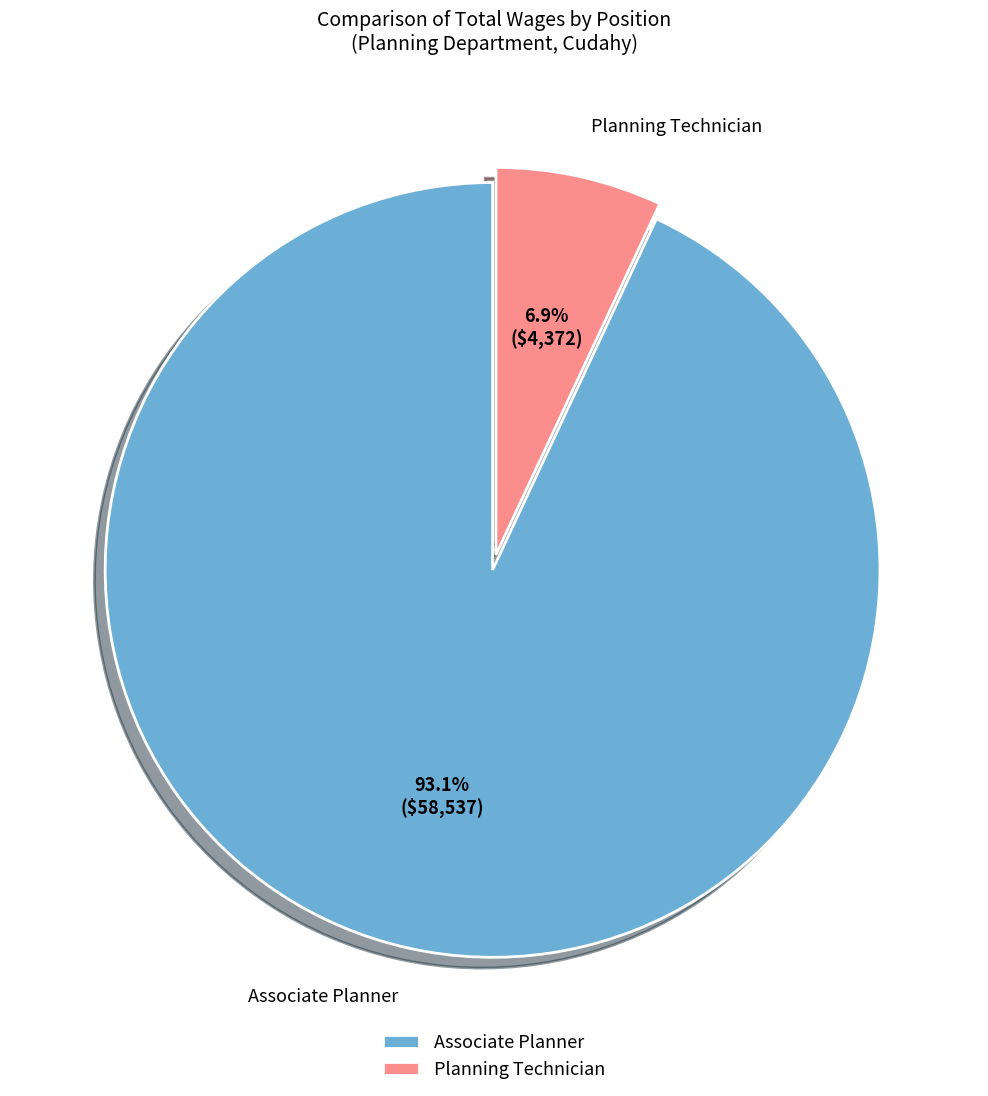

Is the sum of Associate Planner and Planning Technician greater than half?

Yes